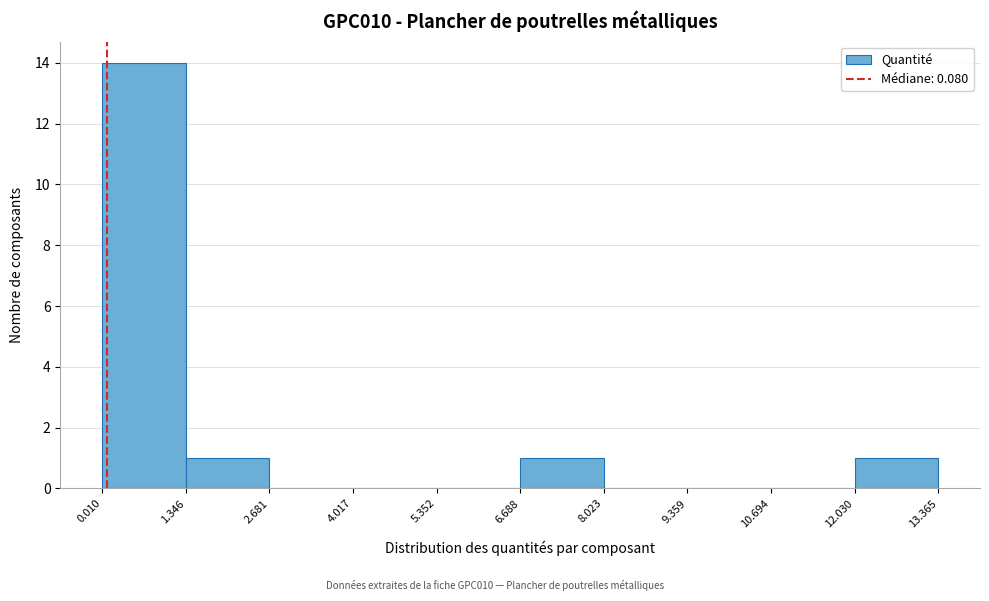

Reading left to right, transcribe this chart: for each bar, give the range it covers on the x-axis and its height. The values are not printed on the chart, so give them approximately, as read against the axis.

0.010 to 1.346: 14
1.346 to 2.681: 1
2.681 to 4.017: 0
4.017 to 5.352: 0
5.352 to 6.688: 0
6.688 to 8.023: 1
8.023 to 9.359: 0
9.359 to 10.694: 0
10.694 to 12.030: 0
12.030 to 13.365: 1